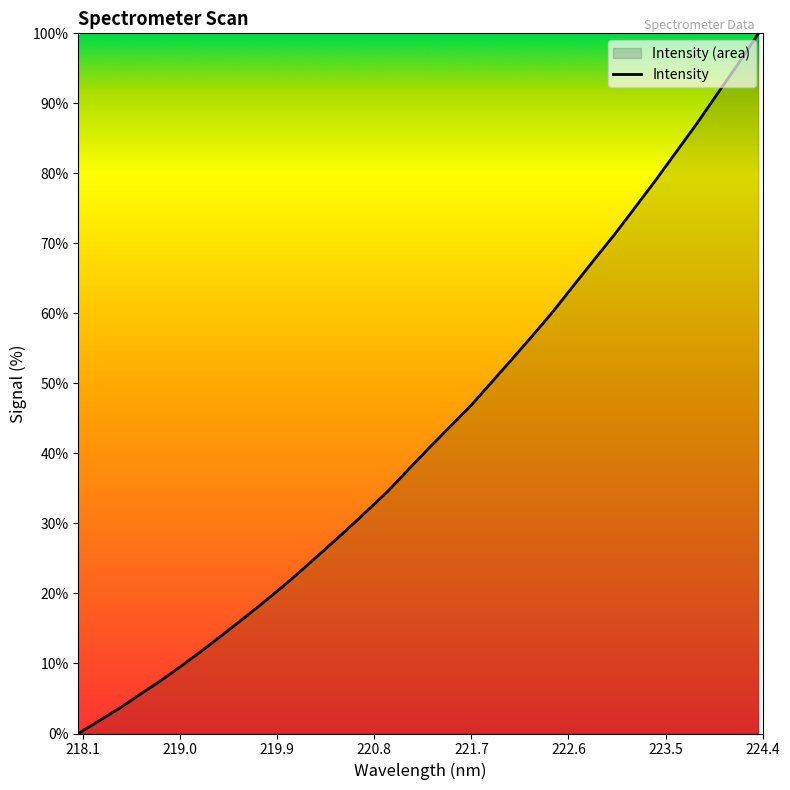

How many lines are shown in the chart?

1